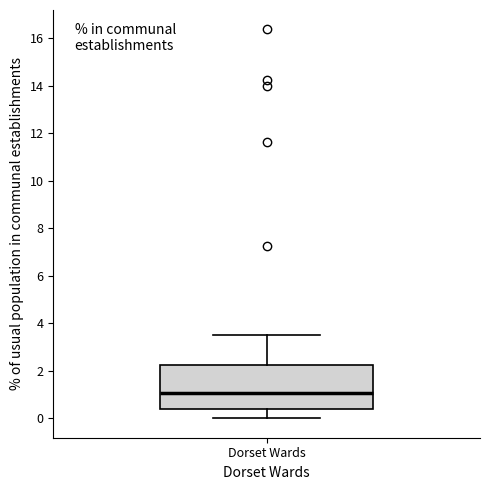

Where does the upper whisker of the box for Dorset Wards end on the y-axis? The values are not printed on the chart, so give them approximately, as read against the axis.

3.6